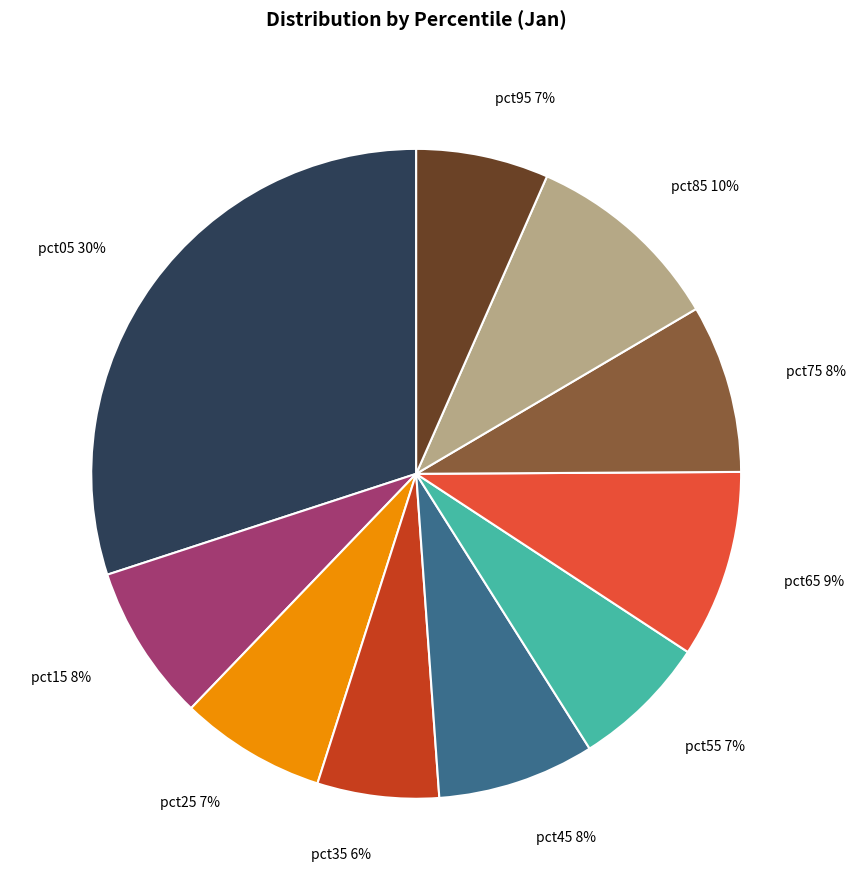

What is the largest slice in the pie chart?

pct05